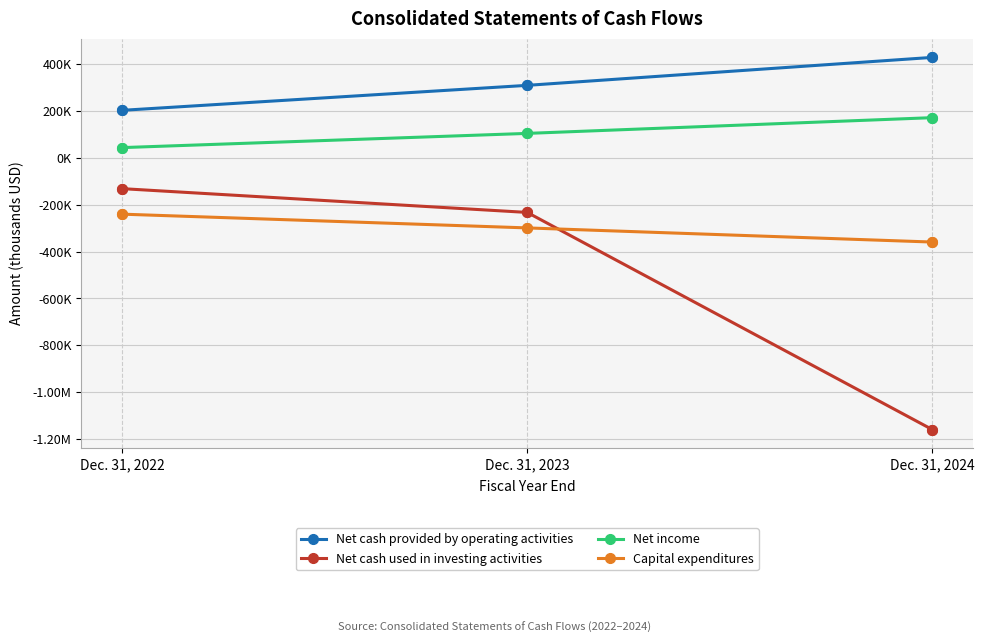

What are all the series names shown in the legend?

Net cash provided by operating activities, Net cash used in investing activities, Net income, Capital expenditures